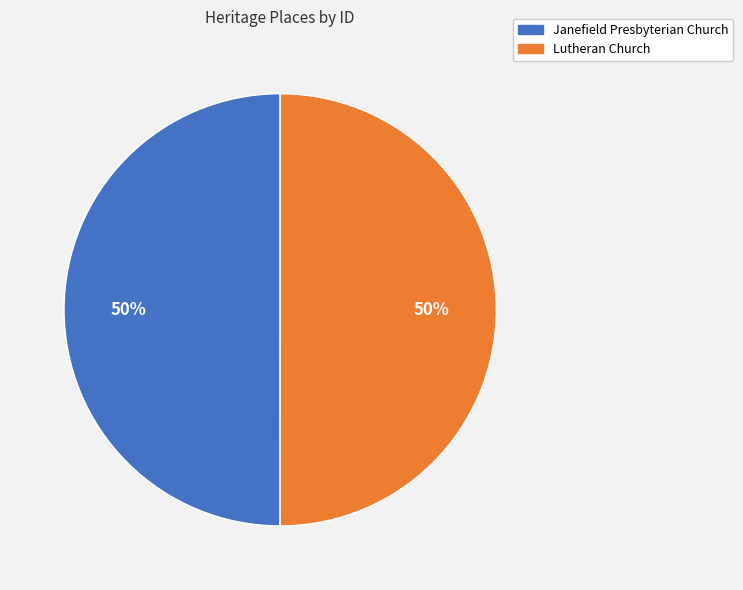

Approximately how many times larger is the value at Janefield Presbyterian Church compared to Lutheran Church?

1.0